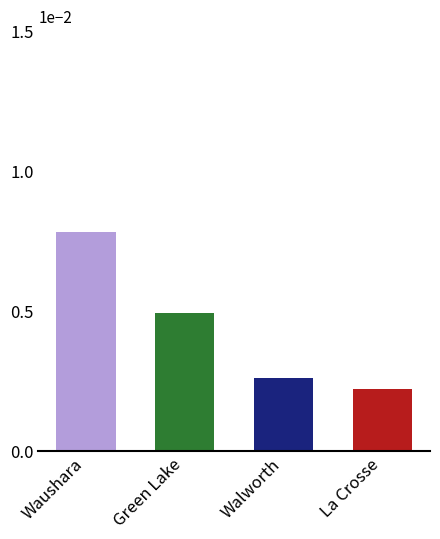

The value at Walworth is 0.0. True or false?

True